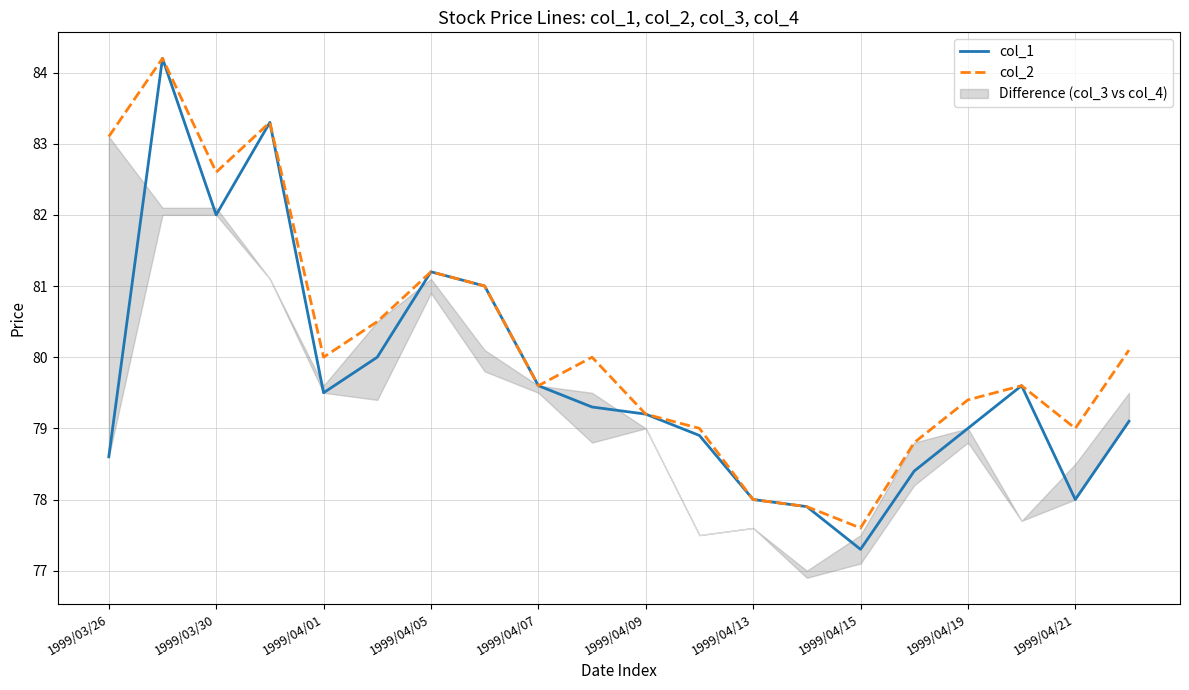

Count the number of categories in the chart.

20